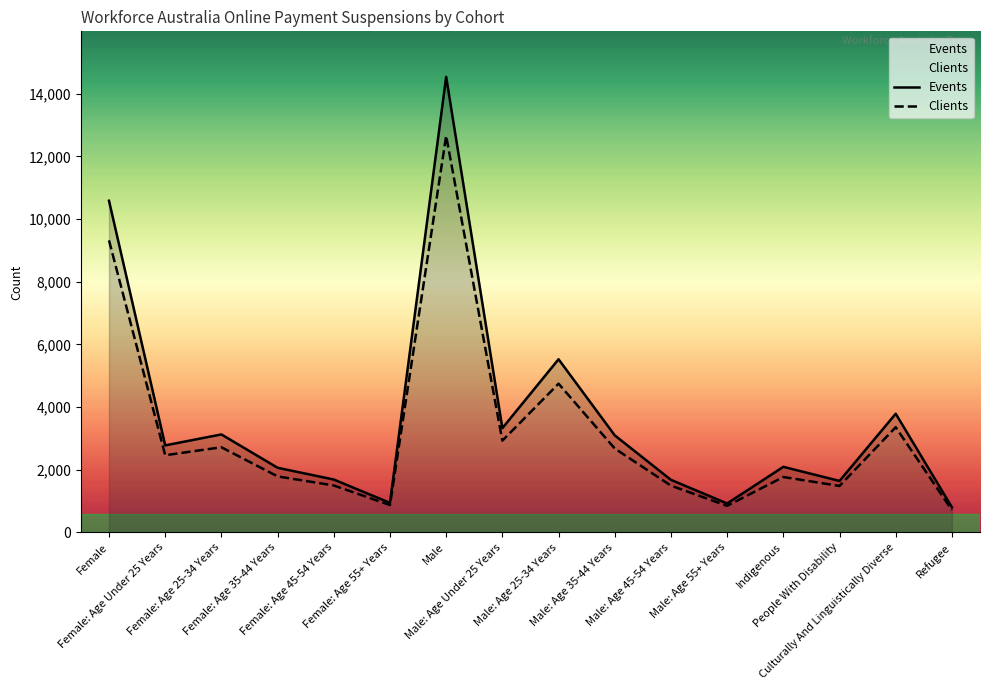

Which series changed the most between Male: Age Under 25 Years and Culturally And Linguistically Diverse?

Events